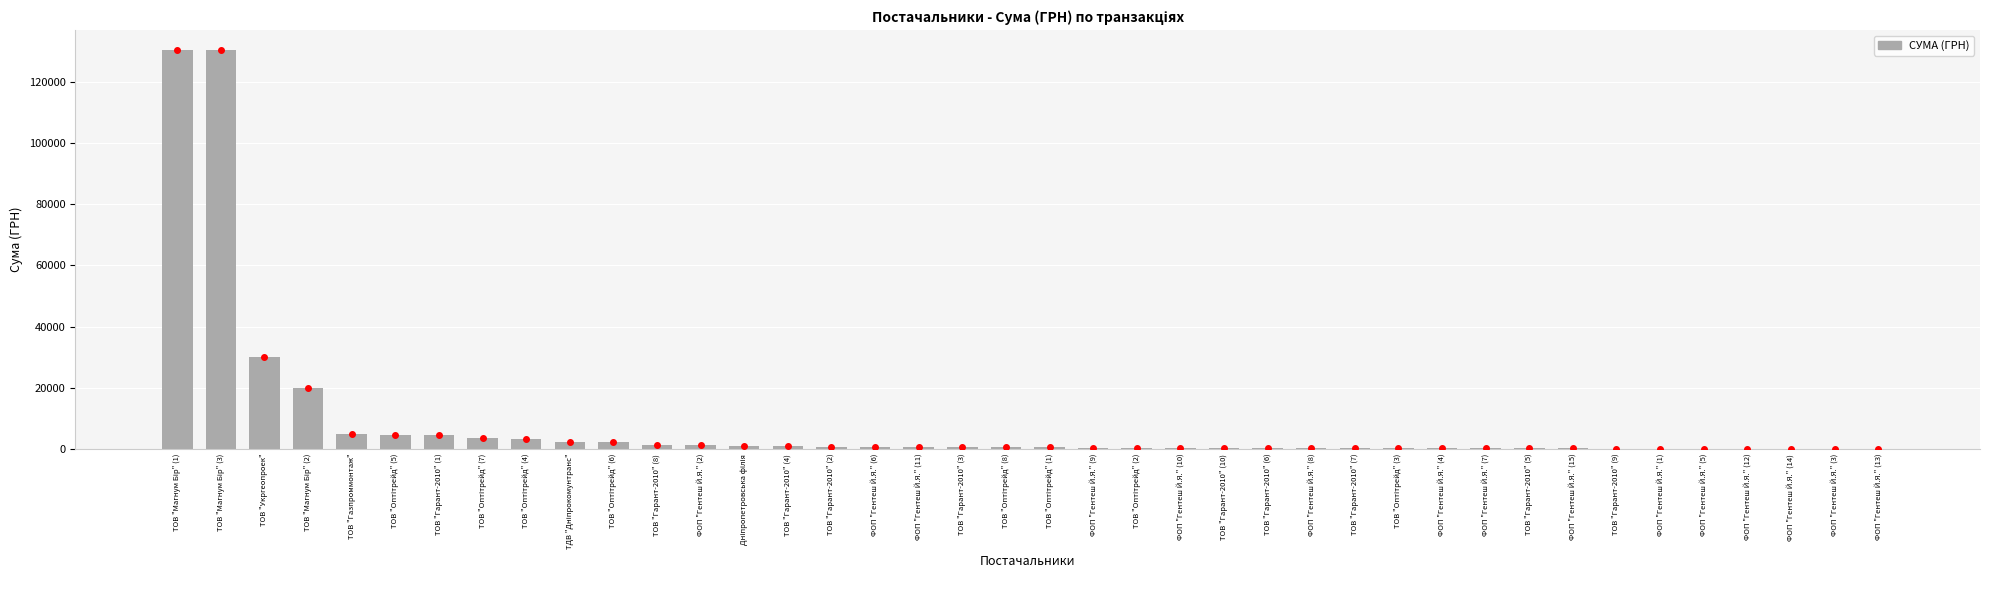

What is the maximum value shown in the chart?

130350.0